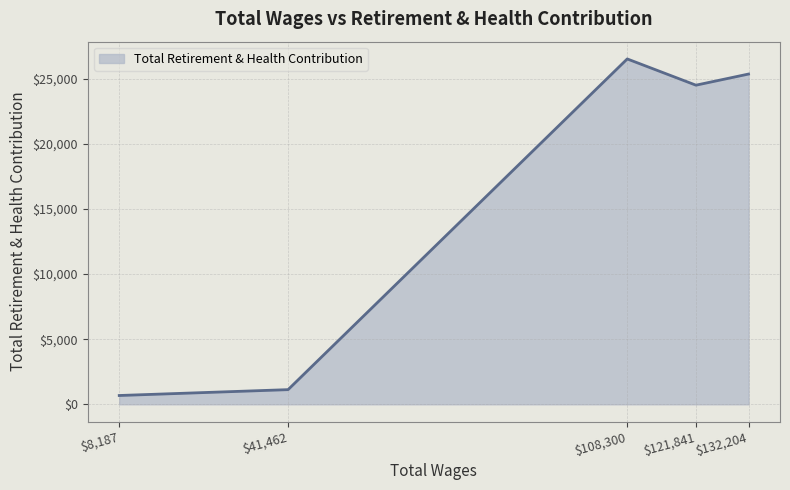

At which category does the data reach its first local peak?

$108,300